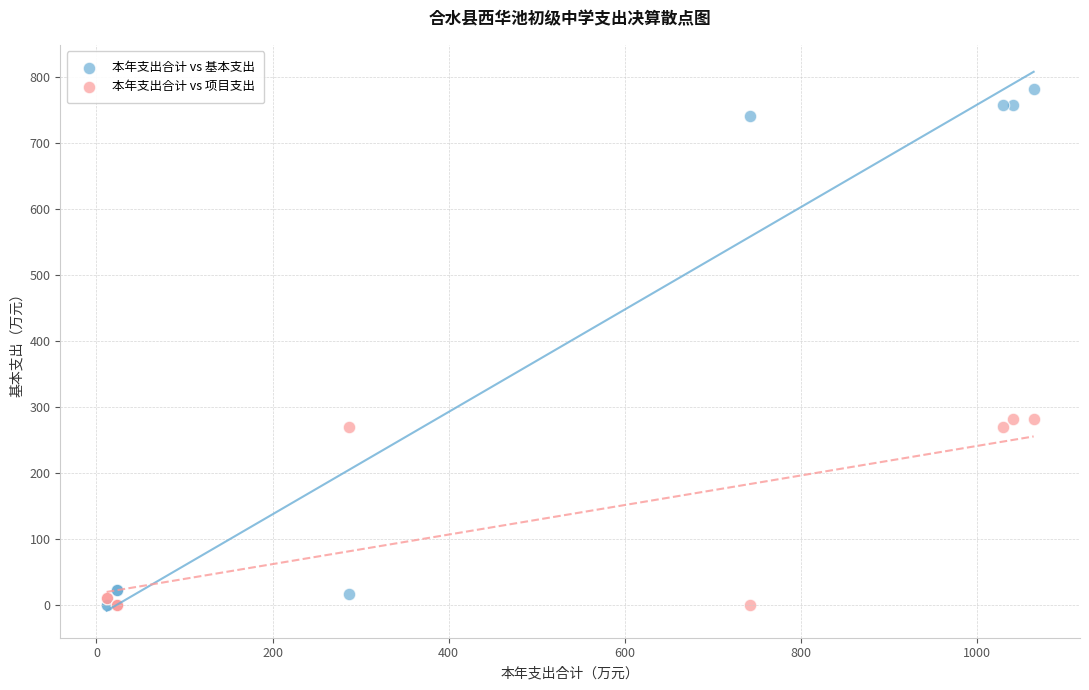

Which series has the widest spread of Y values?

本年支出合计 vs 基本支出